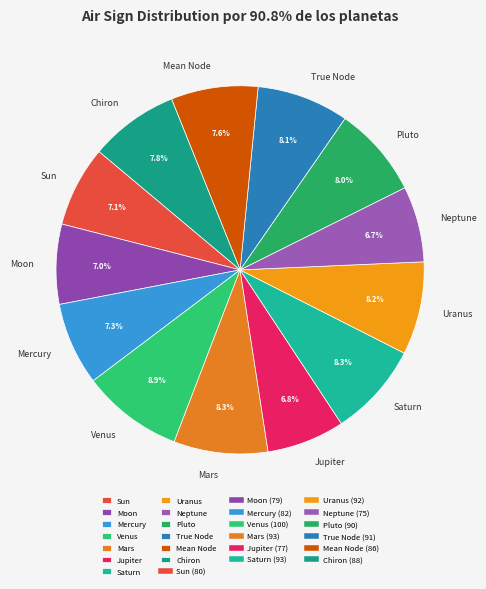

What is the largest slice in the pie chart?

Venus